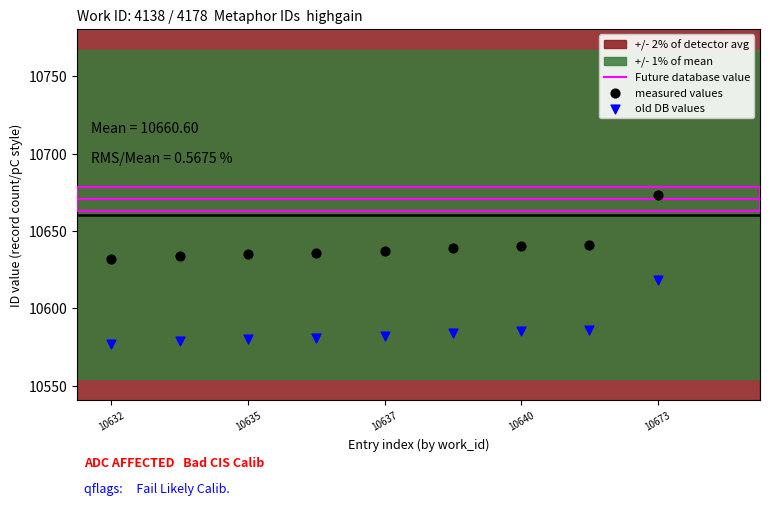

What is the change in value from 10635 to 10639?

+4